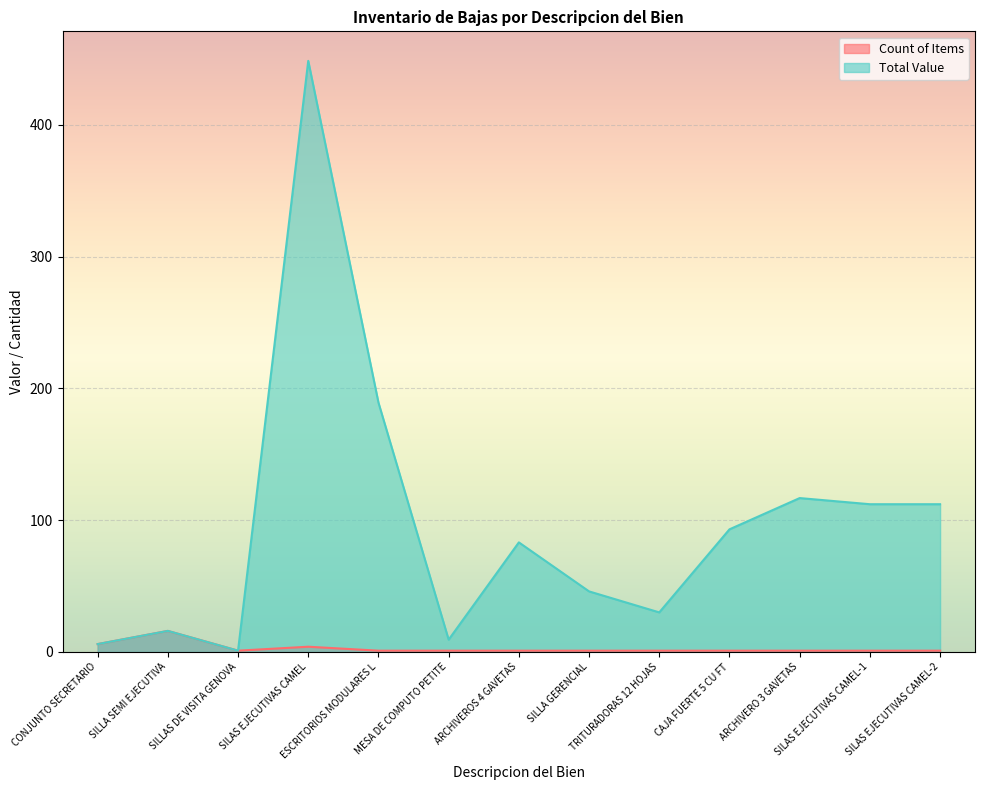

The value of Total Value at SILAS EJECUTIVAS CAMEL is 152.2. True or false?

False